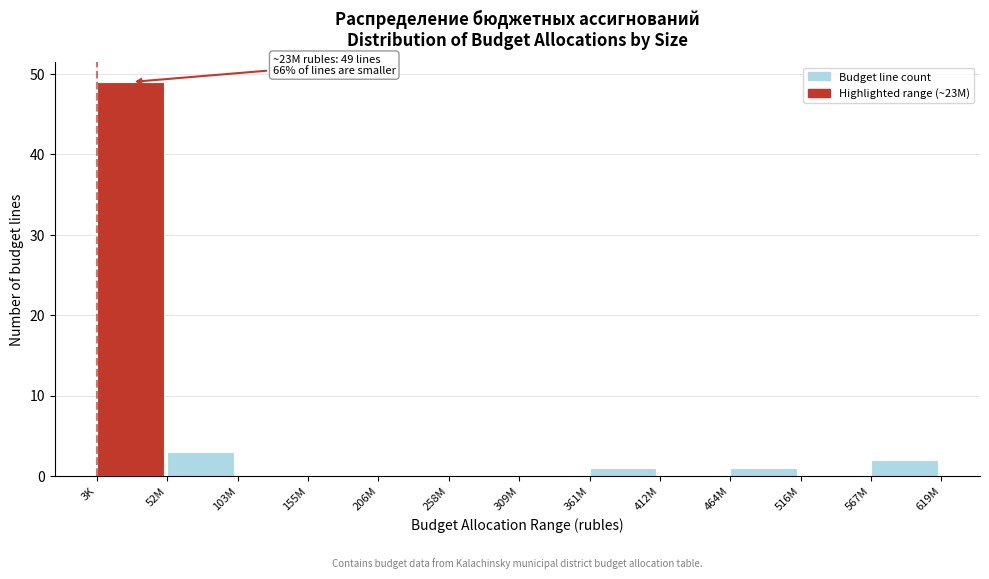

Reading left to right, extract all data points from this chart.

3K=49	52M=3	103M=0	155M=0	206M=0	258M=0	309M=0	361M=1	412M=0	464M=1	516M=0	567M=2